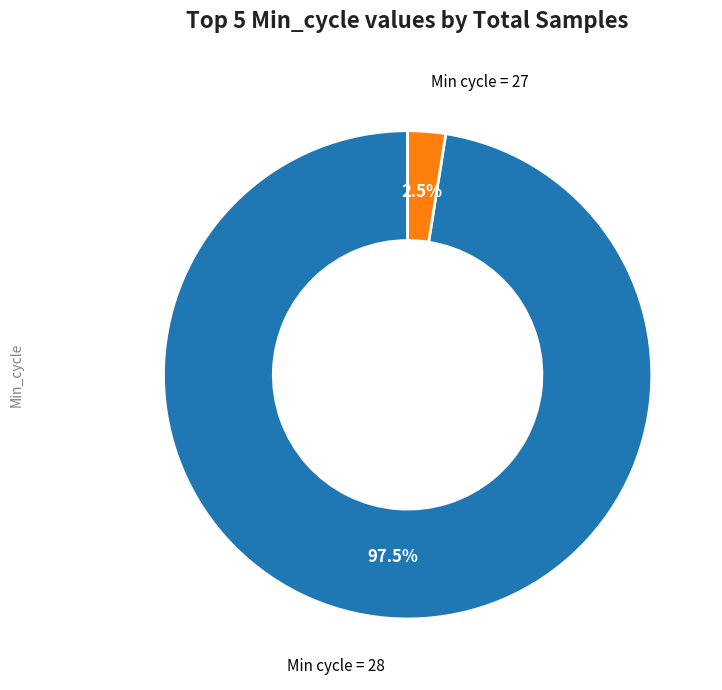

Is there any slice that represents more than half of the pie?

Yes